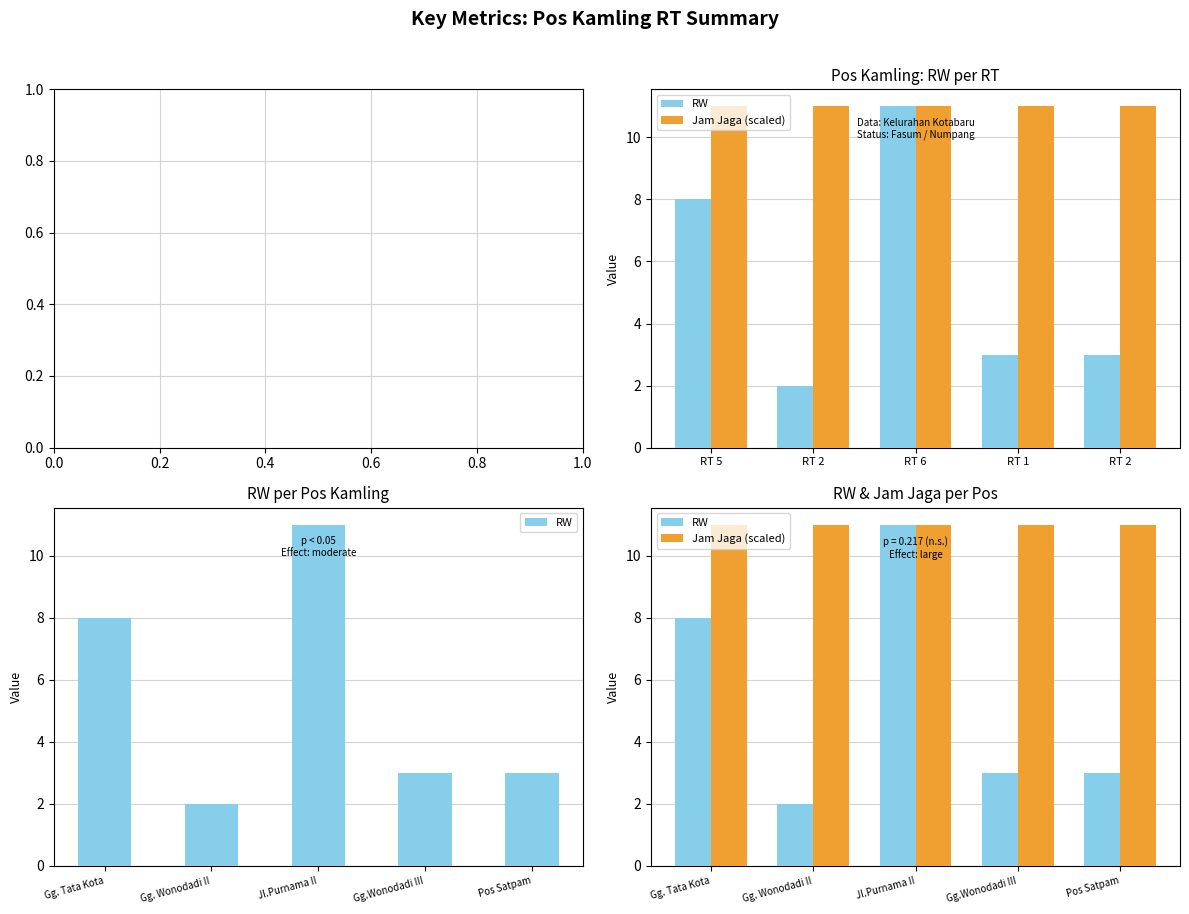

Is it true that Jam Jaga (scaled) equals 11 at Gg.Wonodadi III?

True